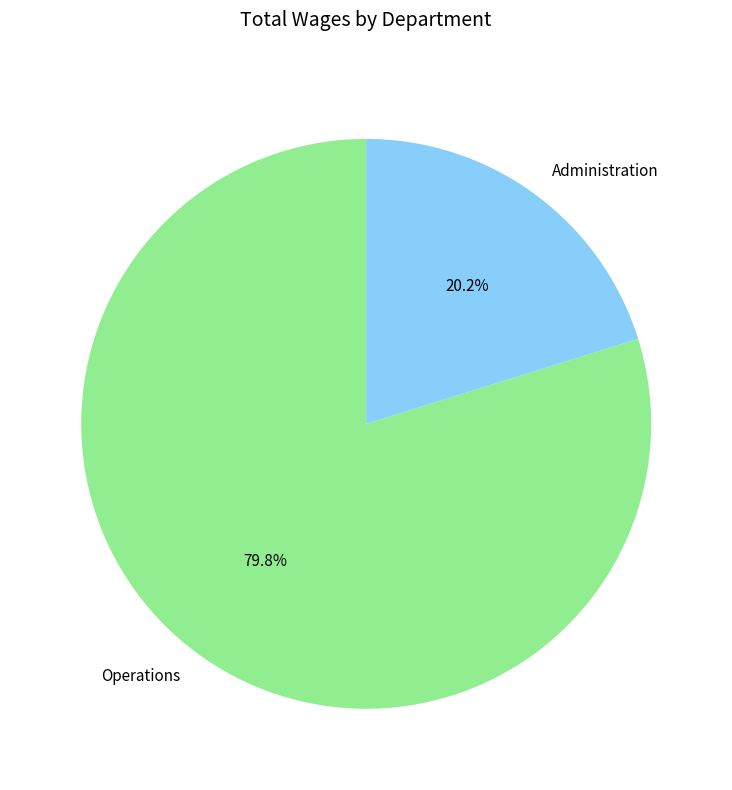

Between Administration and Operations, which is larger?

Operations